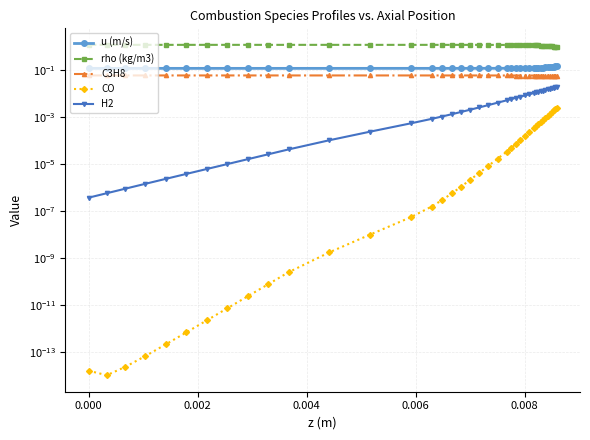

List the series in order of their peak value, highest first.

rho (kg/m3), u (m/s), C3H8, H2, CO